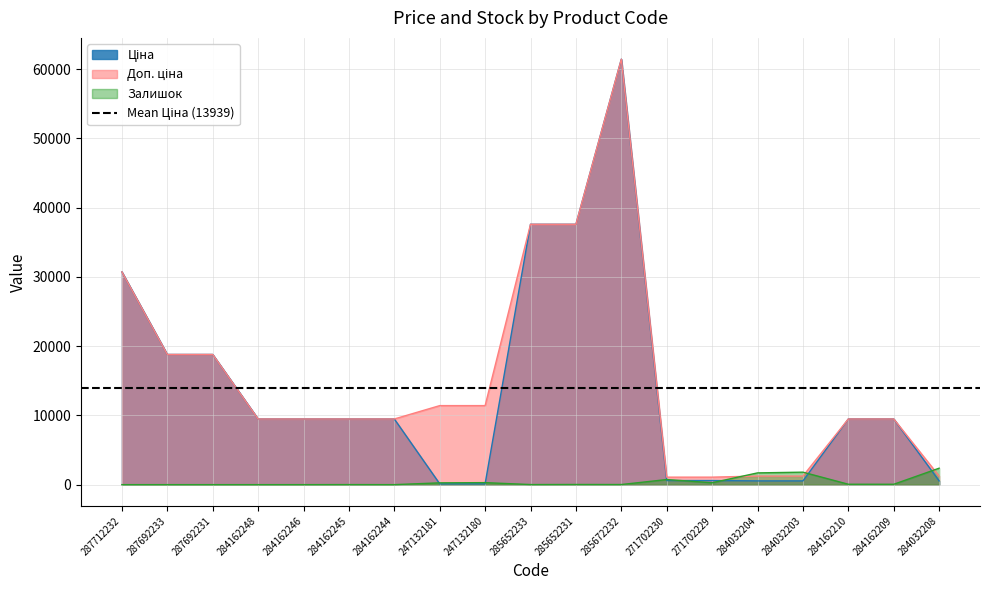

The Доп. ціна series shows 60595.4 at 285652233. True or false?

False